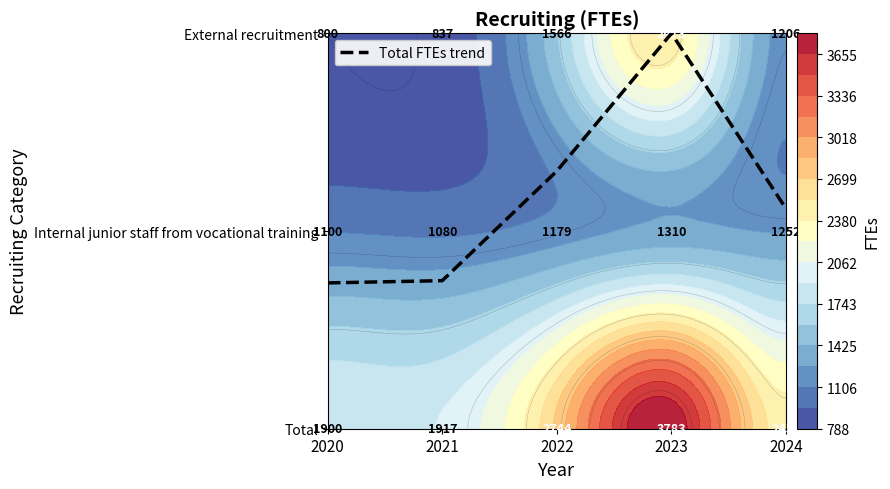

Is it true that the value at 2020 is 1.3?

False